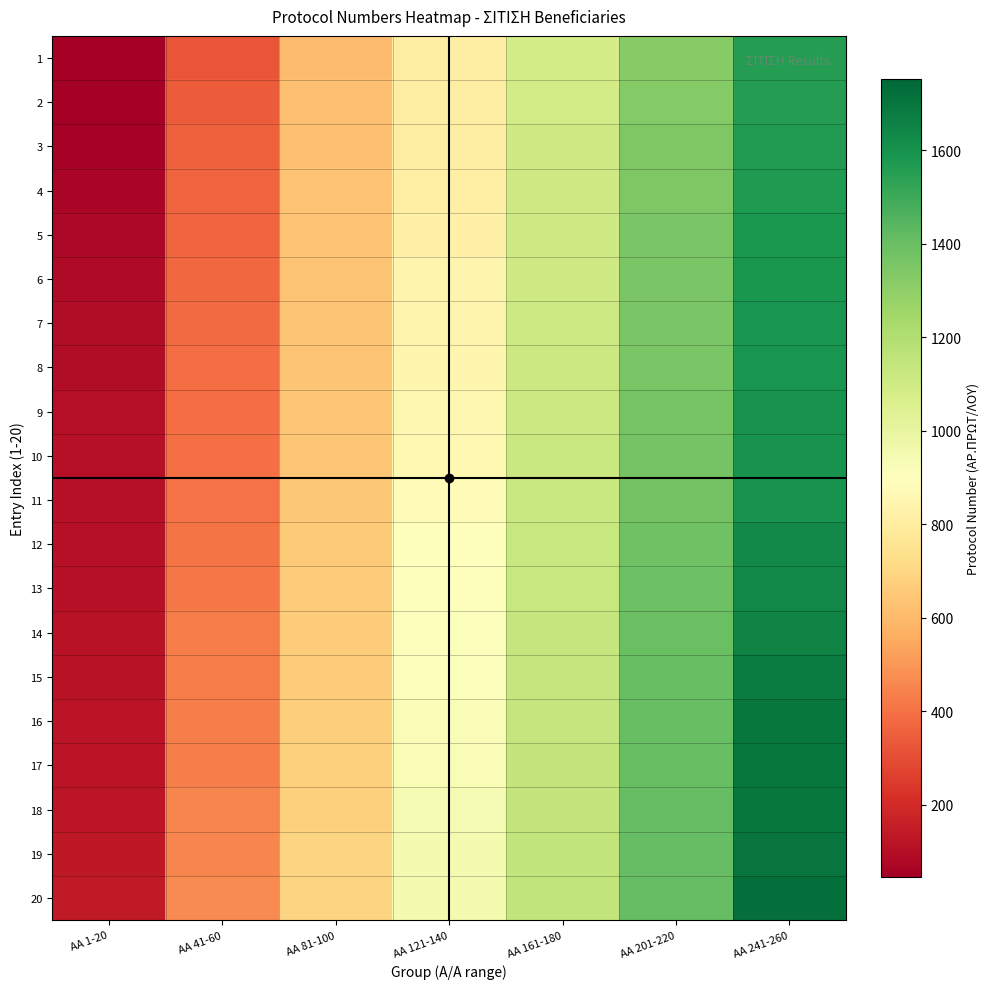

At how many categories does at least one series exceed 1613?

1